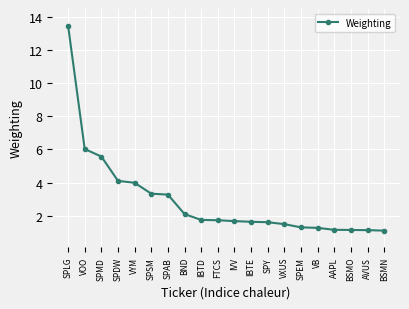

What is the ratio of the value at VB to the value at VYM?

0.3